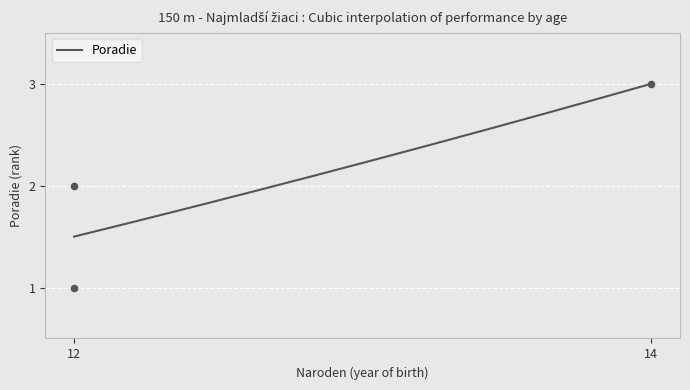

Approximately how many times larger is the value at 14 compared to 12?

3.0